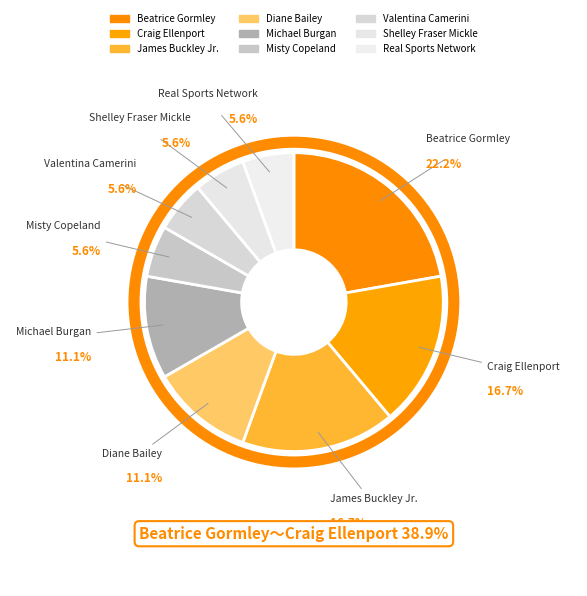

Count the number of slices in the pie.

9